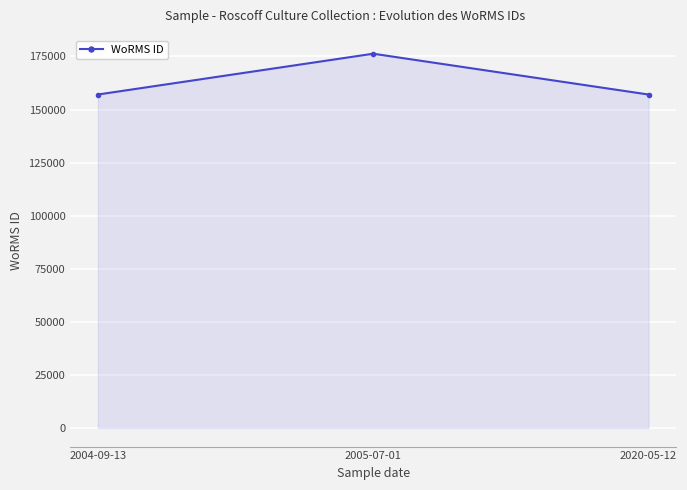

Reading left to right, extract all data points from this chart.

157059	176294	157059